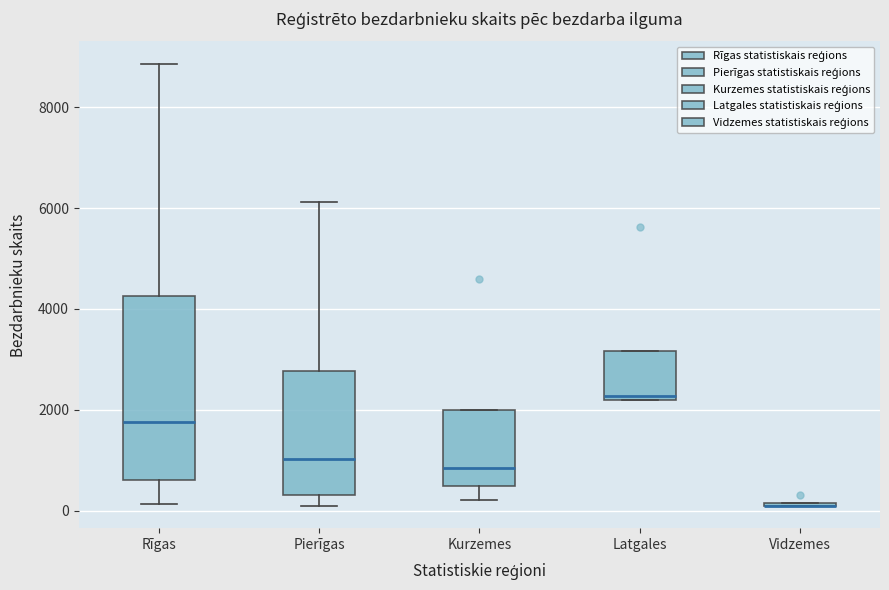

Where does the median line of the box for Kurzemes sit on the y-axis? The values are not printed on the chart, so give them approximately, as read against the axis.

800